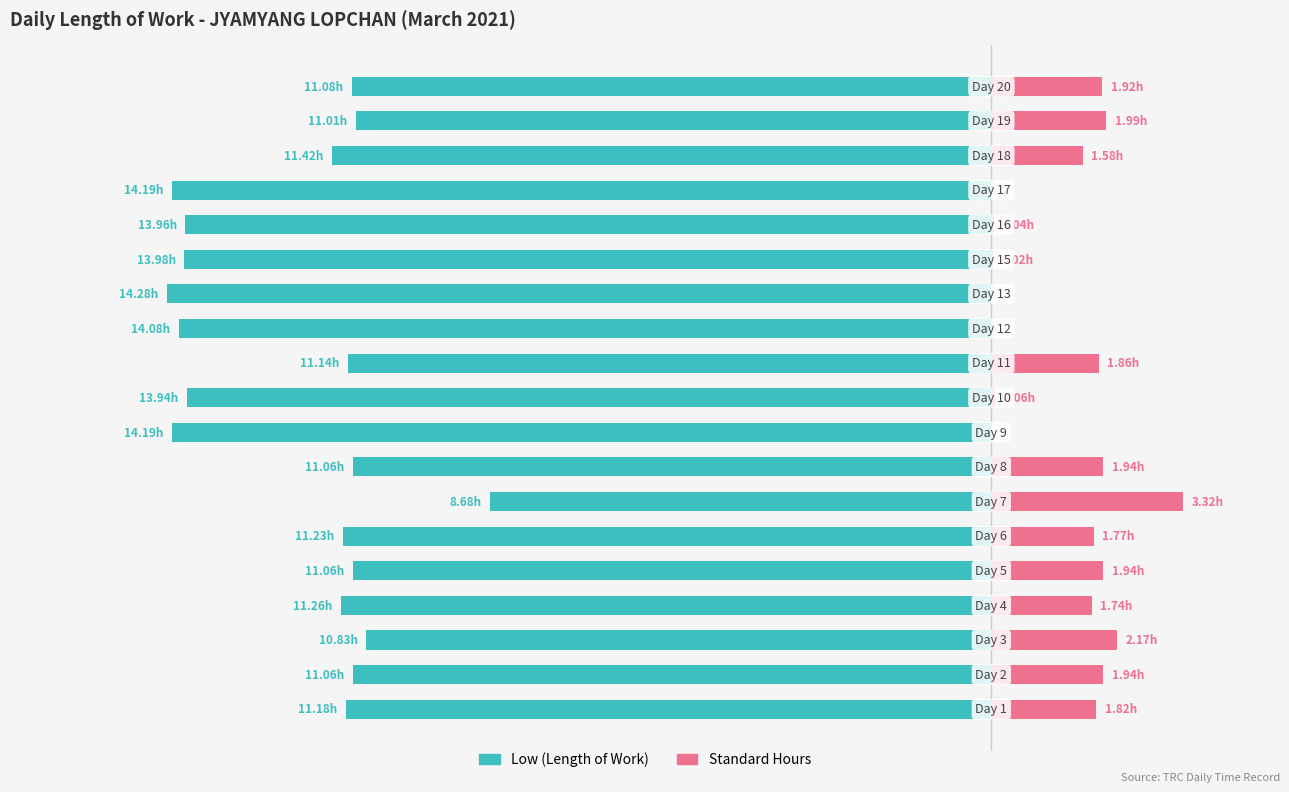

True or false: Standard Hours has a value of 3.2 at 10.

False